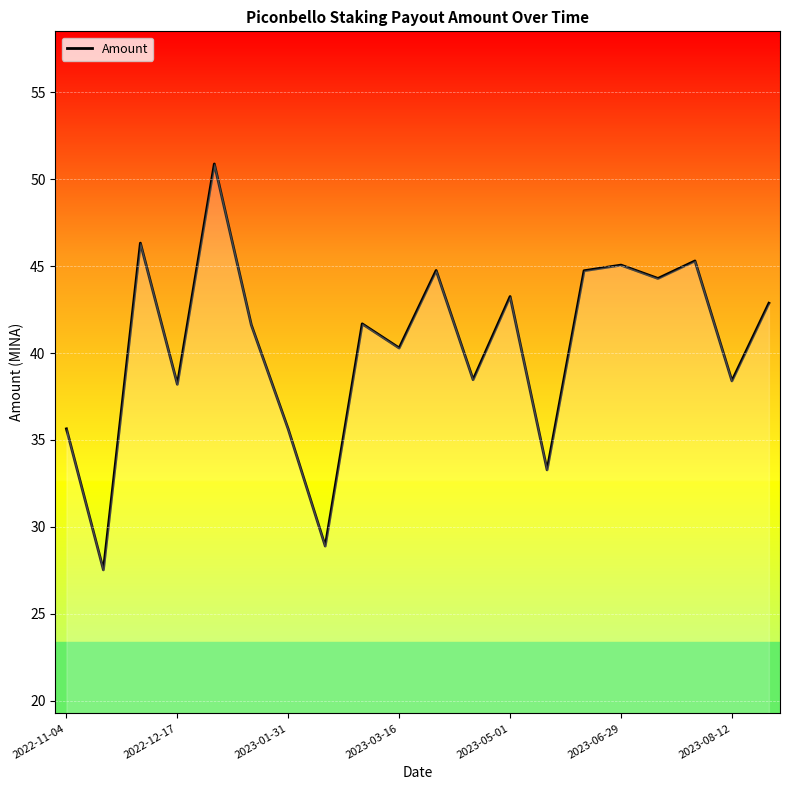

What is the difference between the maximum and minimum values?

23.4